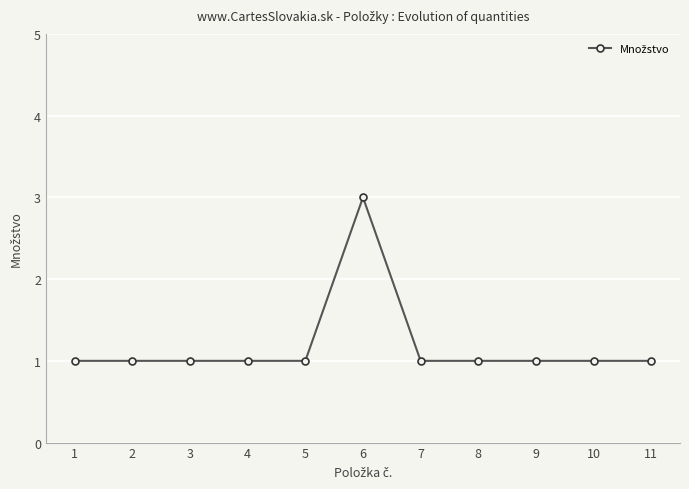

What is the sum of all values?

13